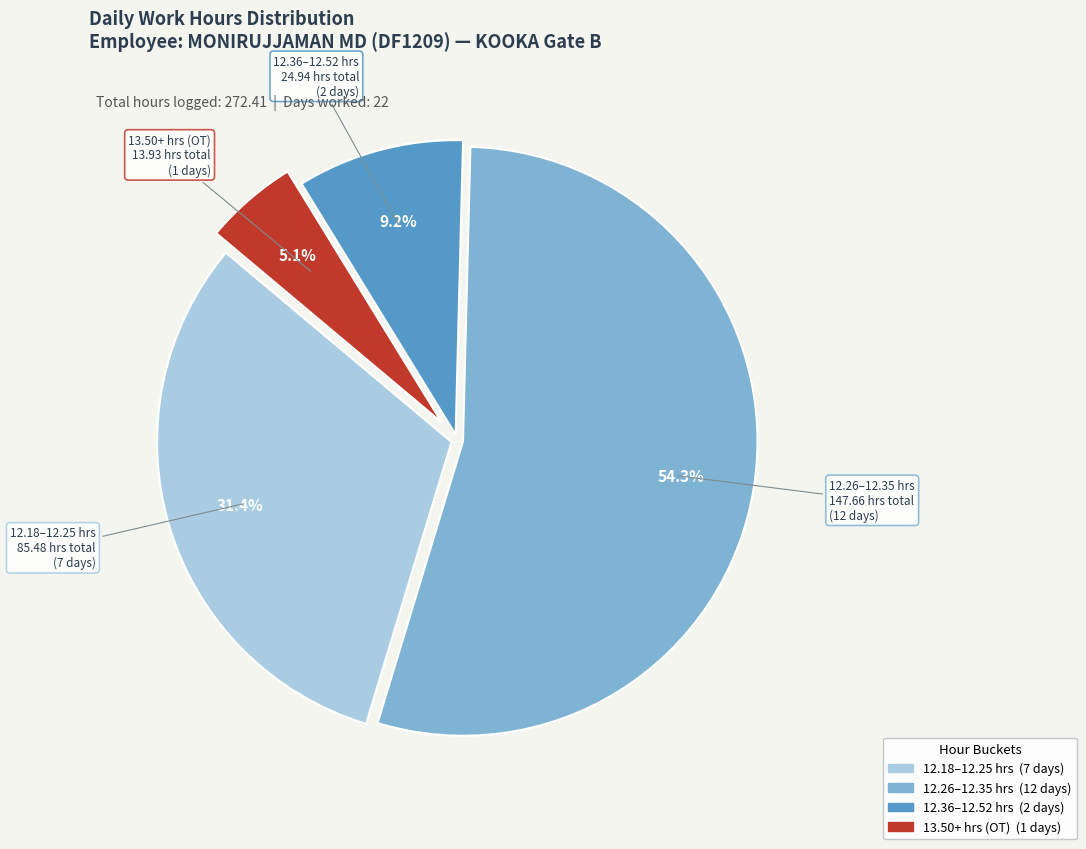

Is there a majority slice in this chart?

Yes